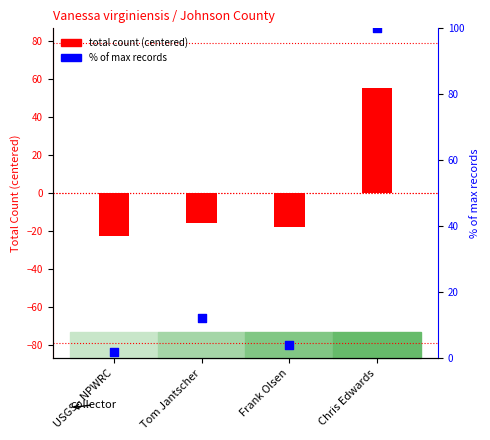

Which series has the largest total across all categories?

percentile rank within collector